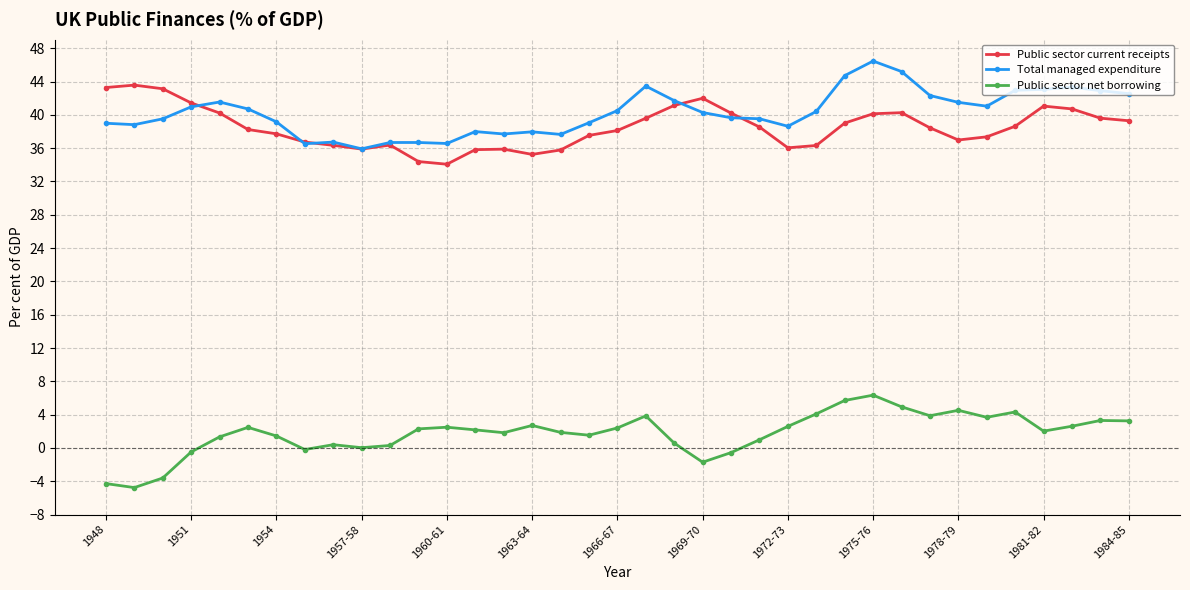

What is the minimum value shown in the chart?

-4.8